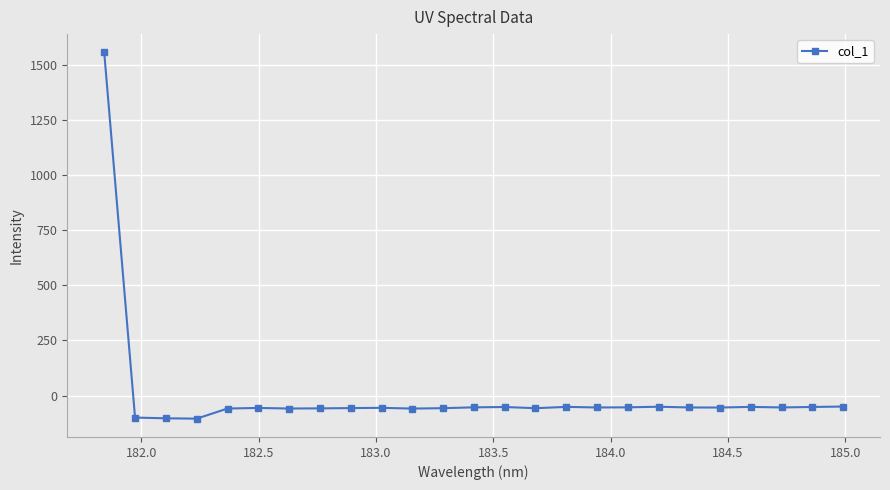

True or false: there are more than 2 points higher than both neighbors.

True